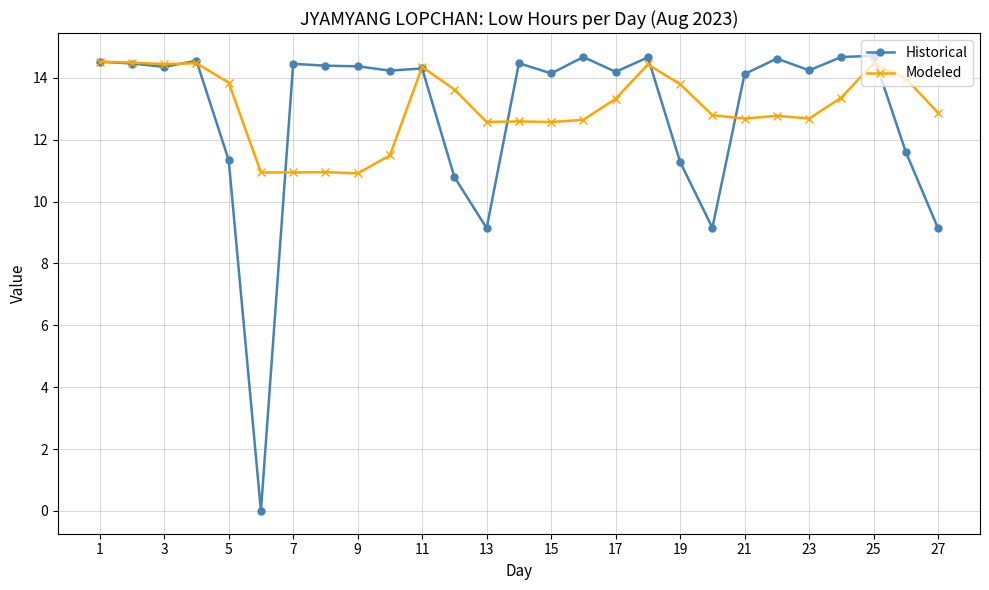

What is the value of the Historical point at the 5th from the left?

11.3